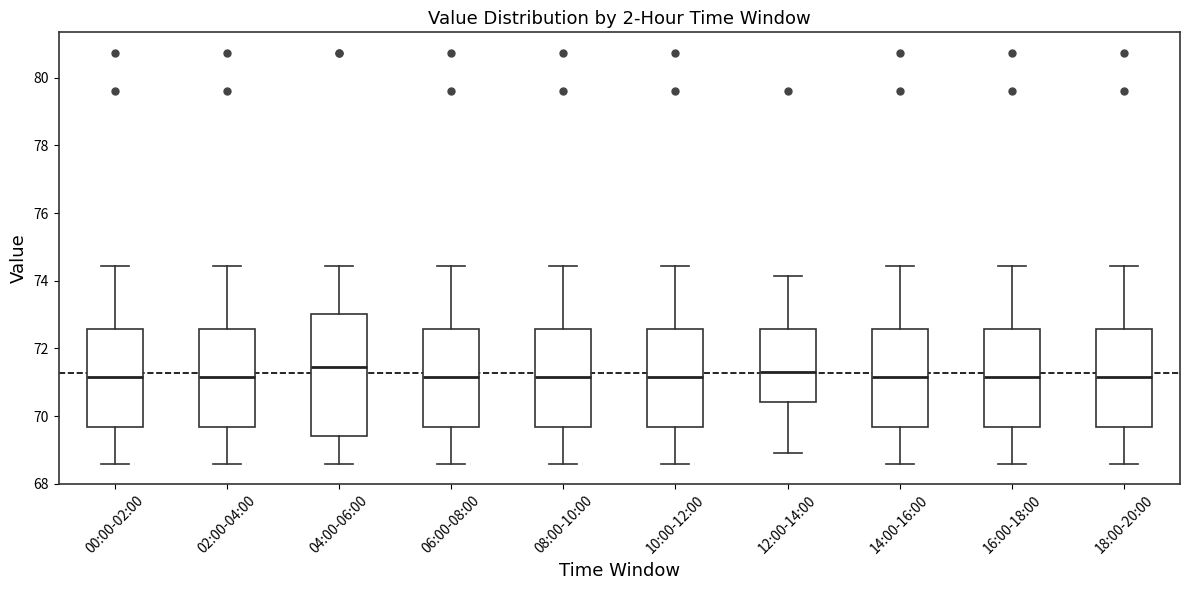

Where is the upper edge of the box for 16:00-18:00 on the y-axis? The values are not printed on the chart, so give them approximately, as read against the axis.

72.6